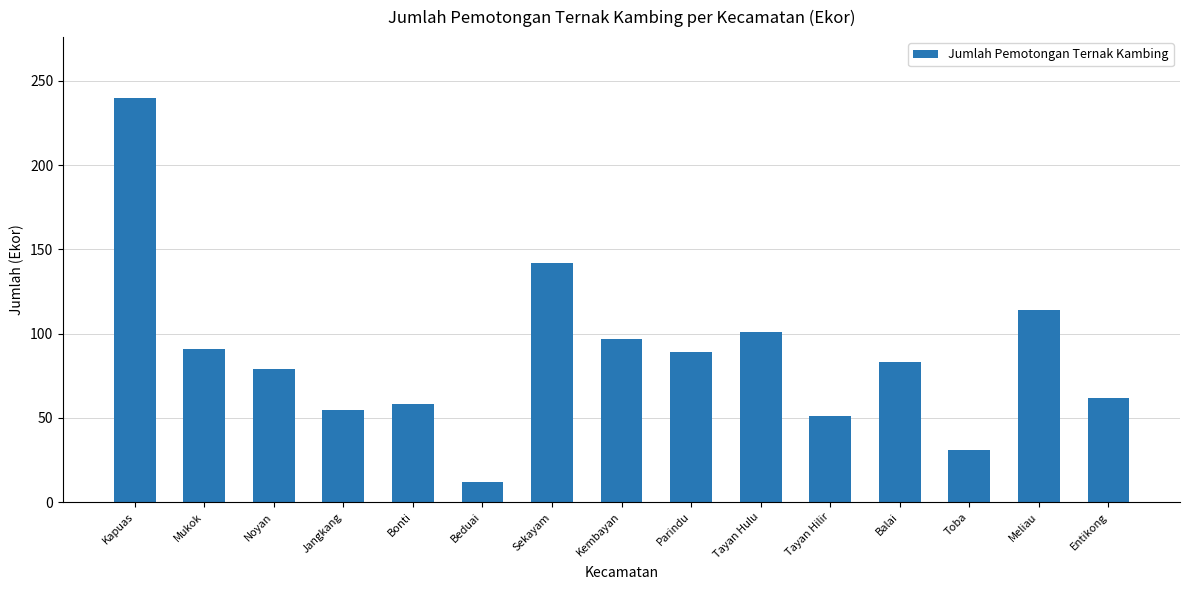

Reading right to left, list all the values displayed in this chart.

Entikong=62	Meliau=114	Toba=31	Balai=83	Tayan Hilir=51	Tayan Hulu=101	Parindu=89	Kembayan=97	Sekayam=142	Beduai=12	Bonti=58	Jangkang=55	Noyan=79	Mukok=91	Kapuas=240